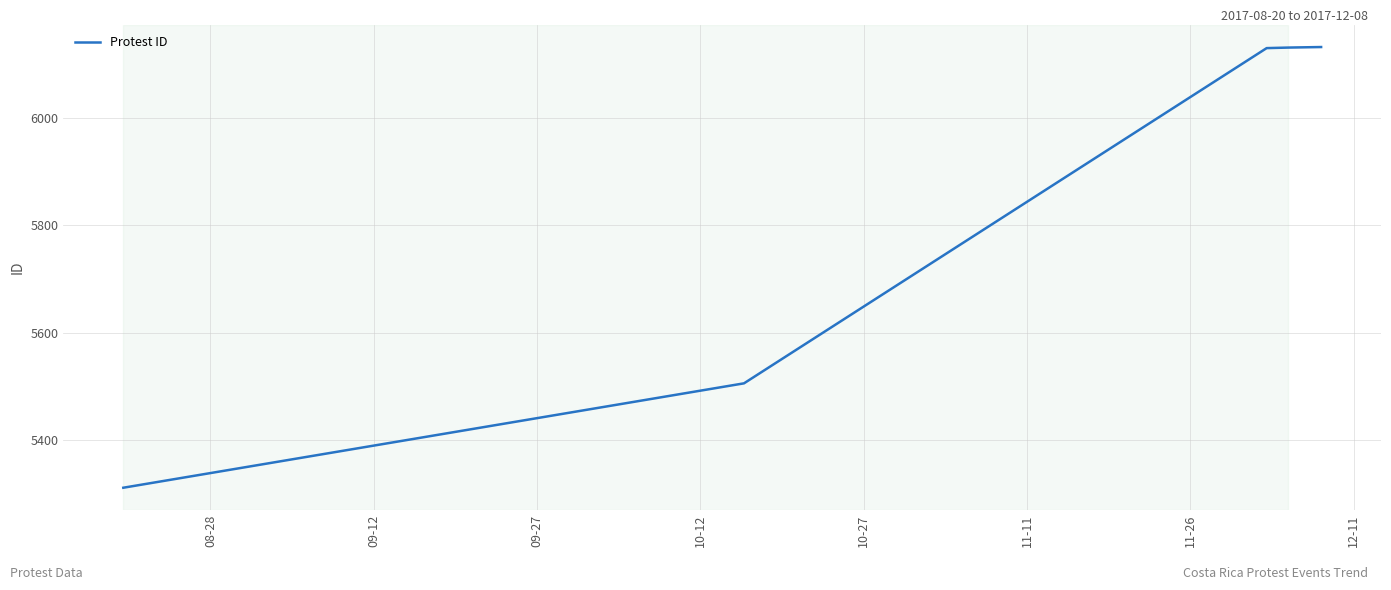

What is the minimum value shown in the chart?

5312